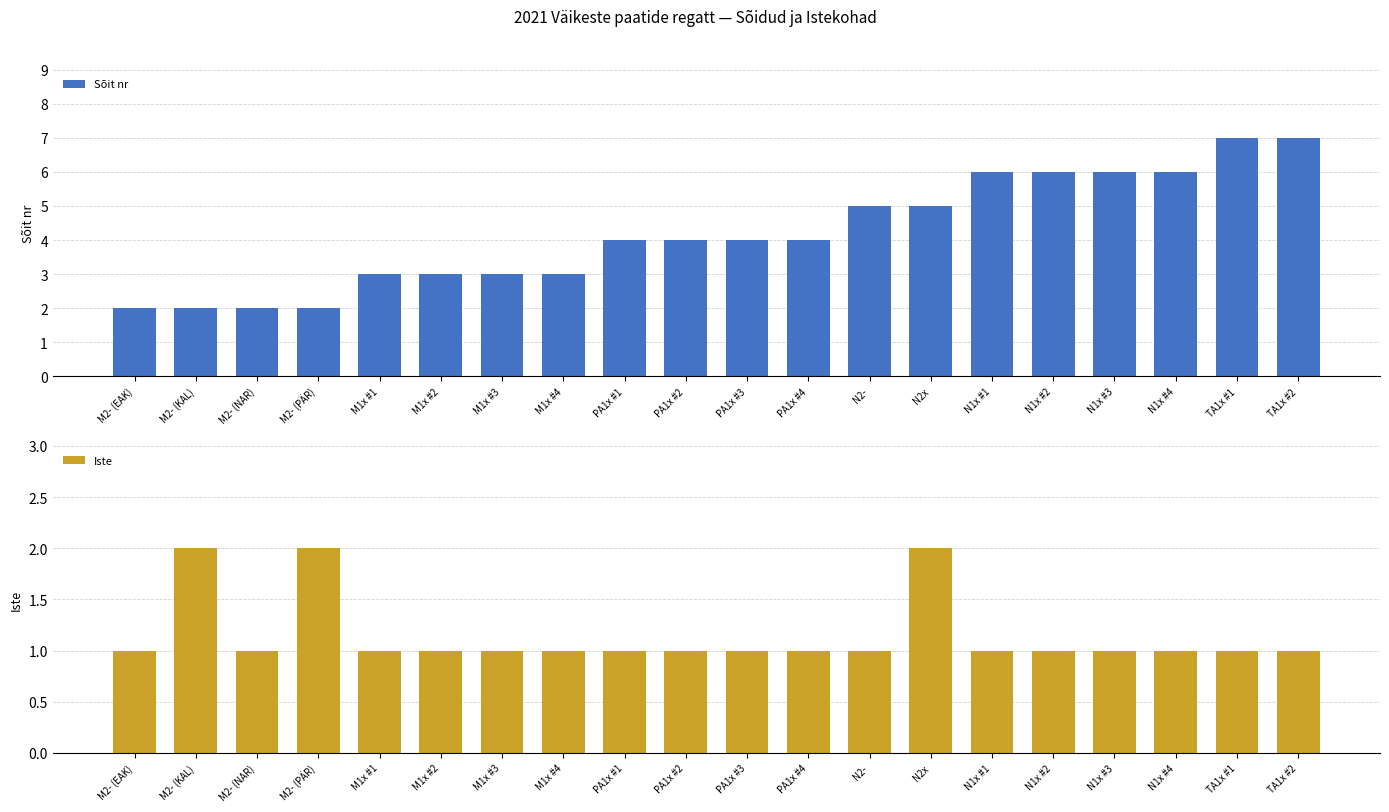

List the series in order of their peak value, highest first.

Sõit nr, Iste